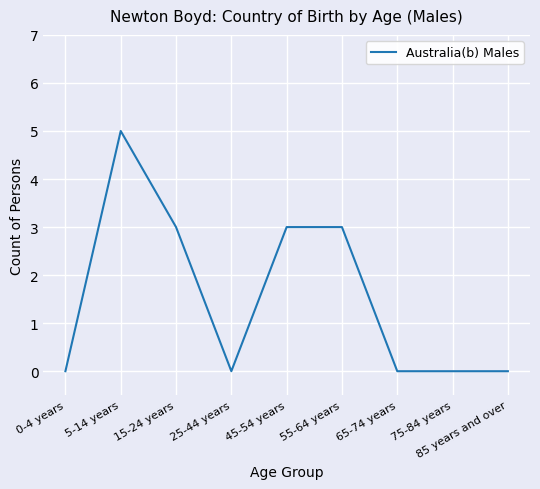

Between 85 years and over and 55-64 years, which is larger?

55-64 years